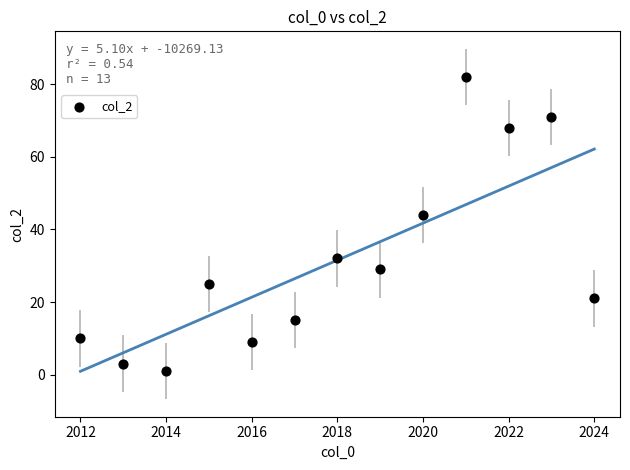

What Y value in the scatter plot is closest to 41?

44